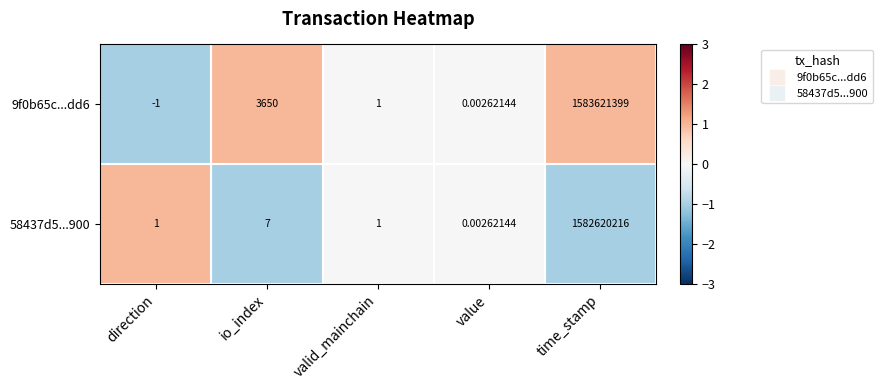

List the labels in order of 9f0b65c...dd6 value, smallest first.

direction, value, valid_mainchain, io_index, time_stamp